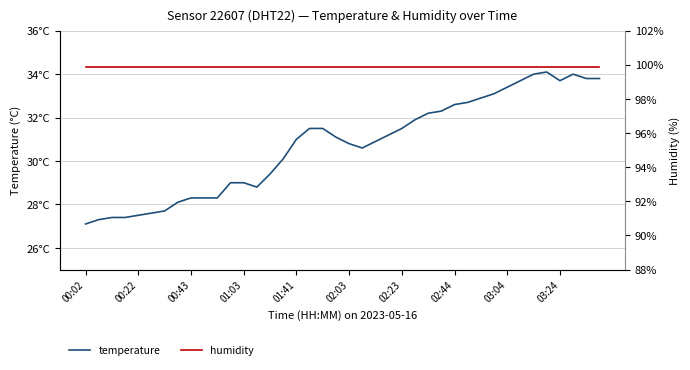

Is it true that temperature equals 8.5 at 25?

False